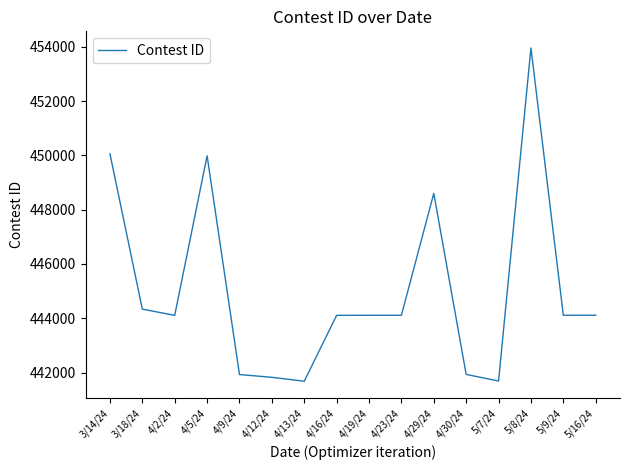

What is the minimum value shown in the chart?

441679